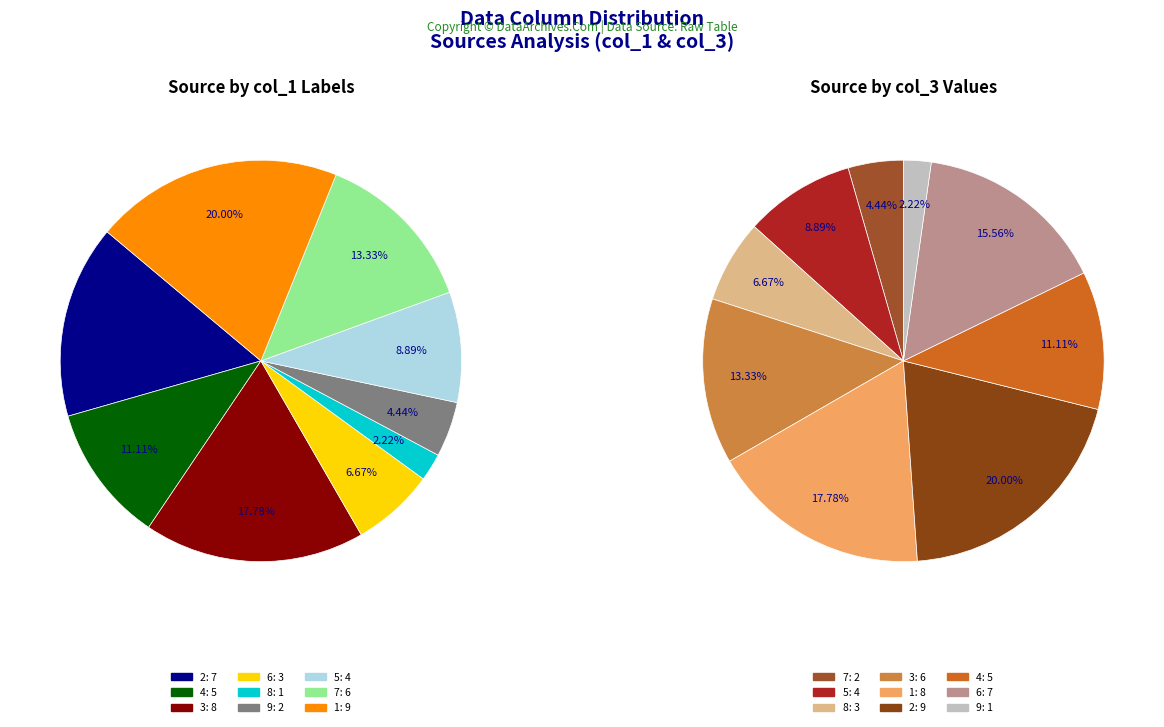

To the nearest percent, what percentage of the pie is 6?

13%